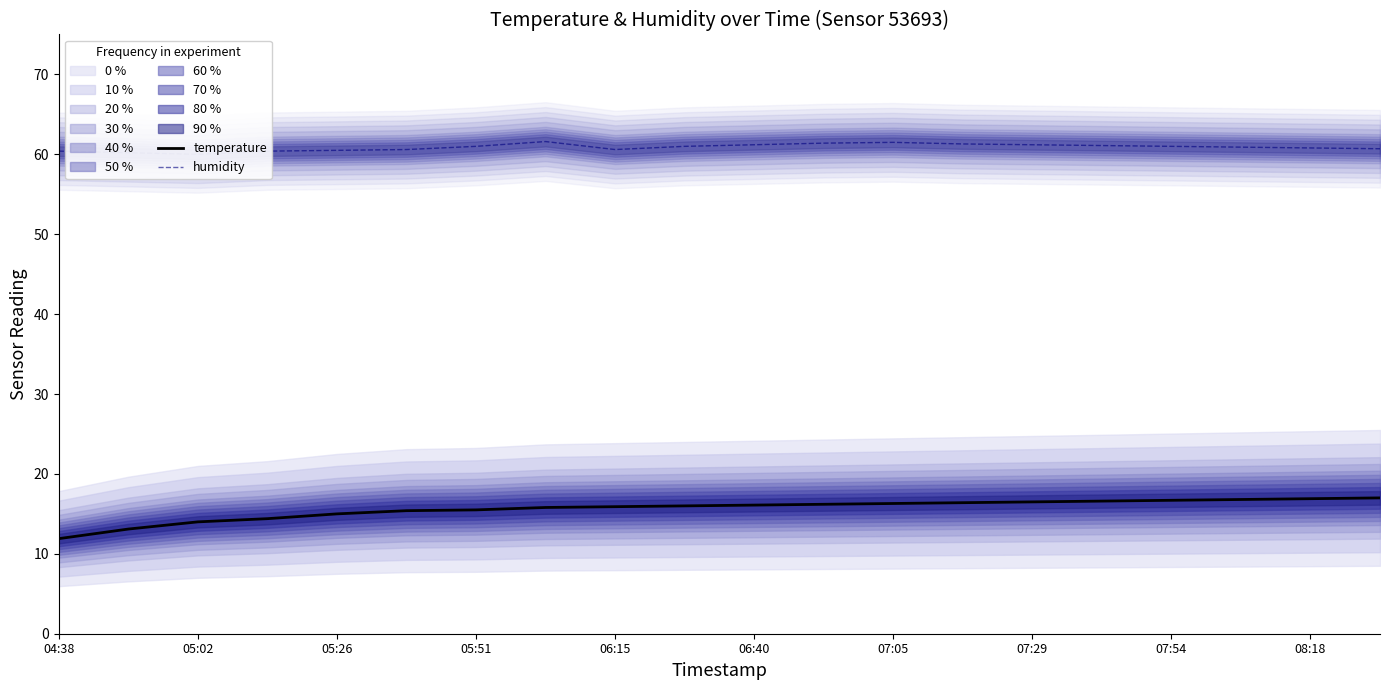

How many values in the humidity (median) series exceed 61?

7